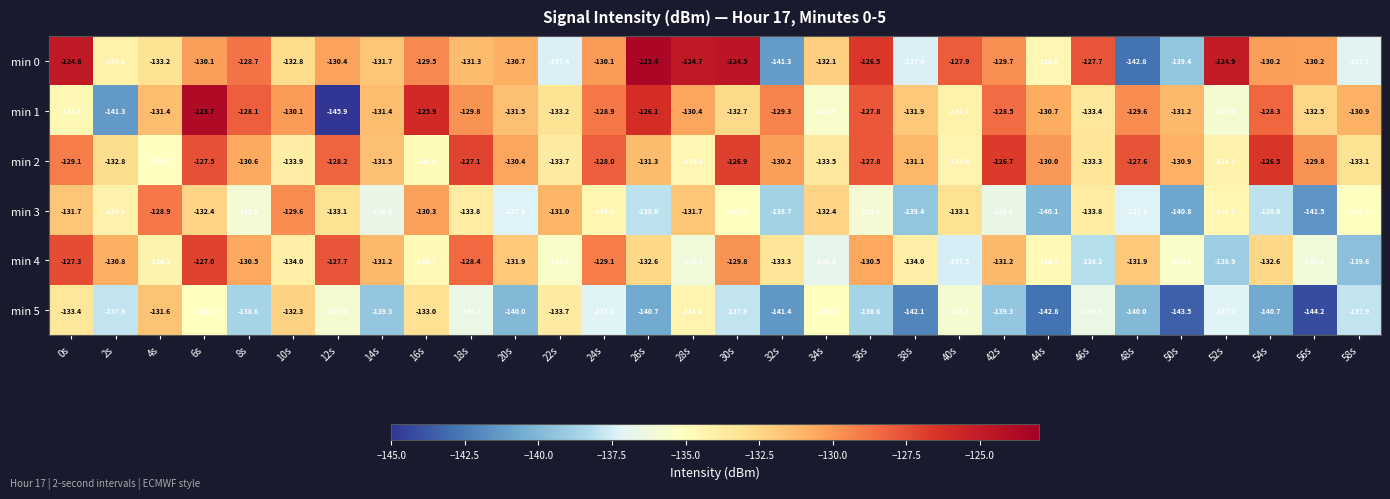

Read the min 3 value at 2s.

-134.2